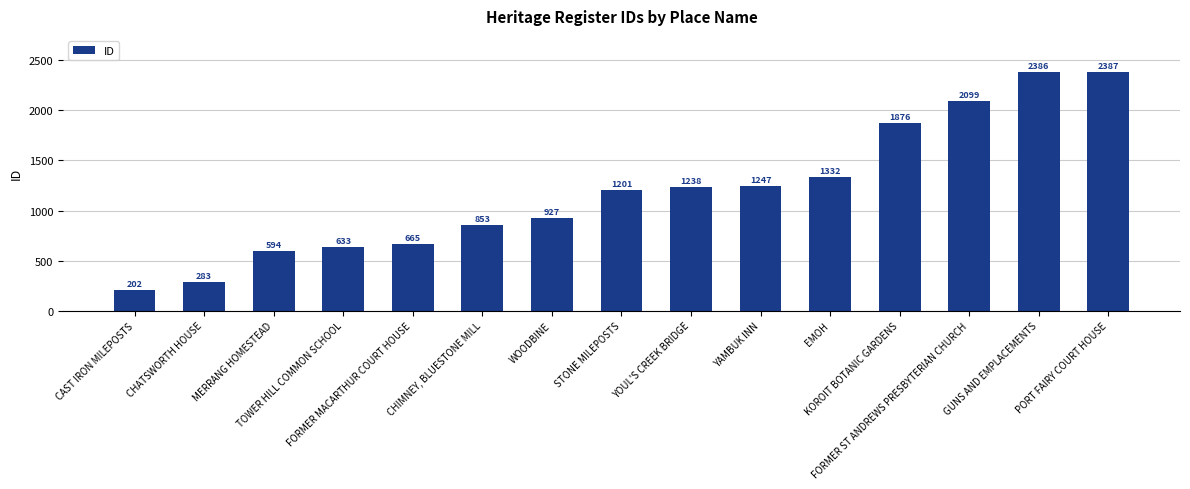

What is the change in value from STONE MILEPOSTS to GUNS AND EMPLACEMENTS?

+1185